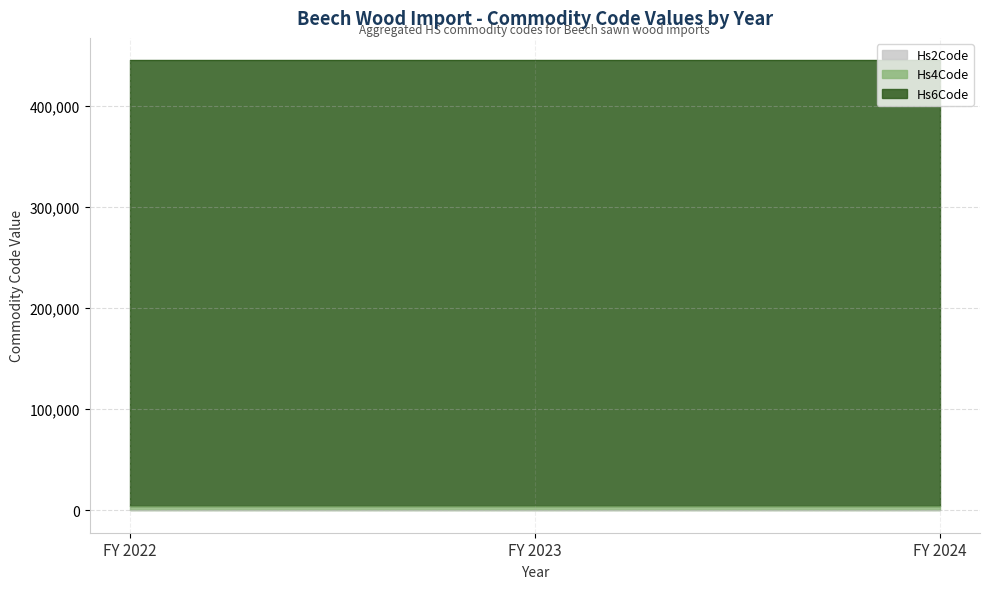

What is the total value across all series at 2022?

445243